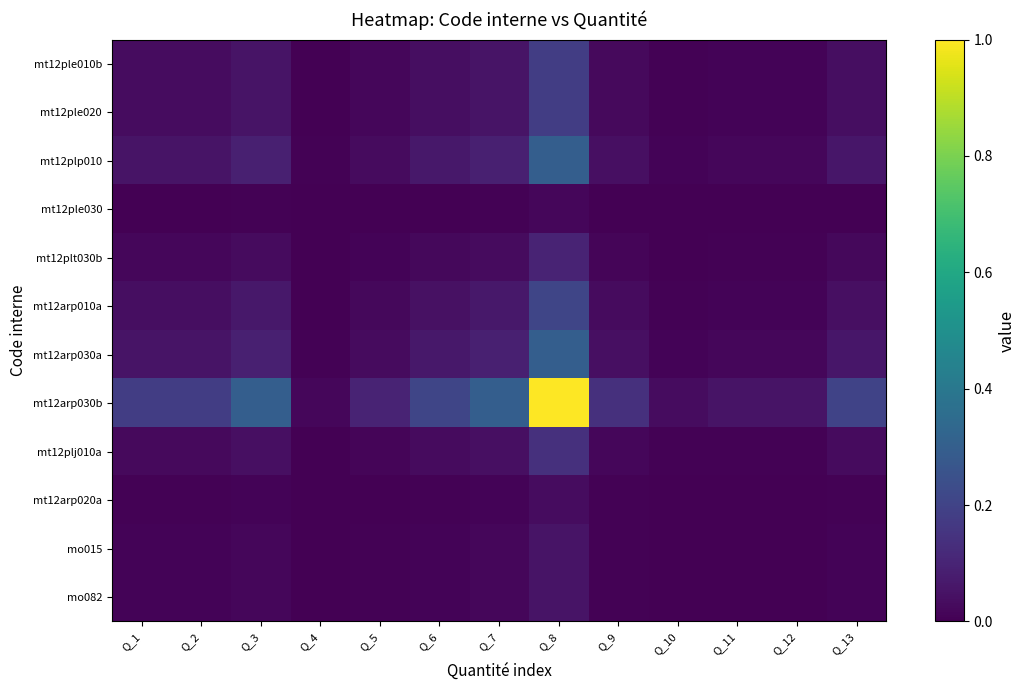

Reading right to left, transcribe all the data shown in this chart.

mt12ple010b: Q_13=0.0	Q_12=0.0	Q_11=0.0	Q_10=0.0	Q_9=0.0	Q_8=0.2	Q_7=0.1	Q_6=0.0	Q_5=0.0	Q_4=0.0	Q_3=0.1	Q_2=0.0	Q_1=0.0
mt12ple020: Q_13=0.0	Q_12=0.0	Q_11=0.0	Q_10=0.0	Q_9=0.0	Q_8=0.2	Q_7=0.1	Q_6=0.0	Q_5=0.0	Q_4=0.0	Q_3=0.1	Q_2=0.0	Q_1=0.0
mt12plp010: Q_13=0.1	Q_12=0.0	Q_11=0.0	Q_10=0.0	Q_9=0.0	Q_8=0.3	Q_7=0.1	Q_6=0.1	Q_5=0.0	Q_4=0.0	Q_3=0.1	Q_2=0.1	Q_1=0.1
mt12ple030: Q_13=0.0	Q_12=0.0	Q_11=0.0	Q_10=0.0	Q_9=0.0	Q_8=0.0	Q_7=0.0	Q_6=0.0	Q_5=0.0	Q_4=0.0	Q_3=0.0	Q_2=0.0	Q_1=0.0
mt12plt030b: Q_13=0.0	Q_12=0.0	Q_11=0.0	Q_10=0.0	Q_9=0.0	Q_8=0.1	Q_7=0.0	Q_6=0.0	Q_5=0.0	Q_4=0.0	Q_3=0.0	Q_2=0.0	Q_1=0.0
mt12arp010a: Q_13=0.0	Q_12=0.0	Q_11=0.0	Q_10=0.0	Q_9=0.0	Q_8=0.2	Q_7=0.1	Q_6=0.0	Q_5=0.0	Q_4=0.0	Q_3=0.1	Q_2=0.0	Q_1=0.0
mt12arp030a: Q_13=0.1	Q_12=0.0	Q_11=0.0	Q_10=0.0	Q_9=0.0	Q_8=0.3	Q_7=0.1	Q_6=0.1	Q_5=0.0	Q_4=0.0	Q_3=0.1	Q_2=0.1	Q_1=0.1
mt12arp030b: Q_13=0.2	Q_12=0.1	Q_11=0.1	Q_10=0.0	Q_9=0.1	Q_8=1.0	Q_7=0.3	Q_6=0.2	Q_5=0.1	Q_4=0.0	Q_3=0.3	Q_2=0.2	Q_1=0.2
mt12plj010a: Q_13=0.0	Q_12=0.0	Q_11=0.0	Q_10=0.0	Q_9=0.0	Q_8=0.1	Q_7=0.0	Q_6=0.0	Q_5=0.0	Q_4=0.0	Q_3=0.0	Q_2=0.0	Q_1=0.0
mt12arp020a: Q_13=0.0	Q_12=0.0	Q_11=0.0	Q_10=0.0	Q_9=0.0	Q_8=0.0	Q_7=0.0	Q_6=0.0	Q_5=0.0	Q_4=0.0	Q_3=0.0	Q_2=0.0	Q_1=0.0
mo015: Q_13=0.0	Q_12=0.0	Q_11=0.0	Q_10=0.0	Q_9=0.0	Q_8=0.1	Q_7=0.0	Q_6=0.0	Q_5=0.0	Q_4=0.0	Q_3=0.0	Q_2=0.0	Q_1=0.0
mo082: Q_13=0.0	Q_12=0.0	Q_11=0.0	Q_10=0.0	Q_9=0.0	Q_8=0.1	Q_7=0.0	Q_6=0.0	Q_5=0.0	Q_4=0.0	Q_3=0.0	Q_2=0.0	Q_1=0.0